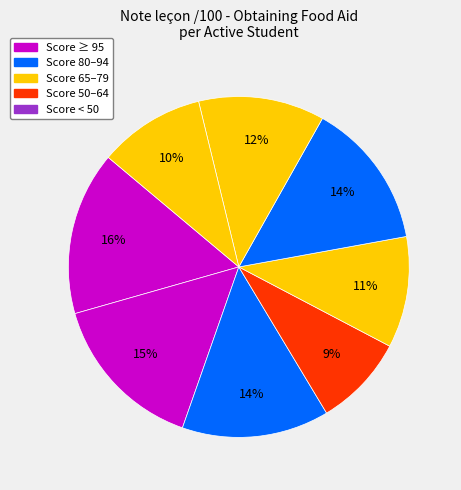

How many segments does this pie chart have?

8